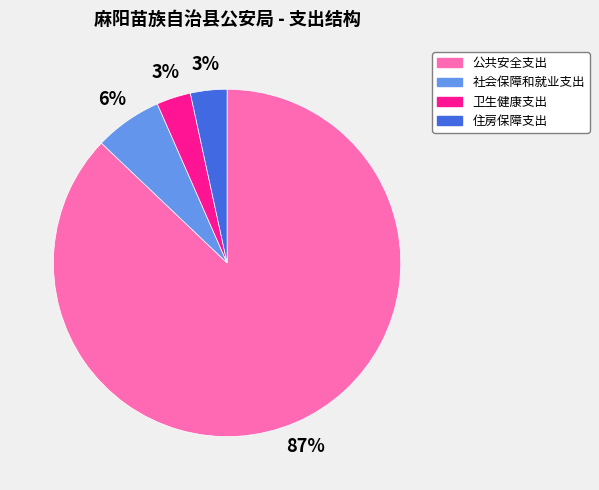

How many slices are in this pie chart?

4